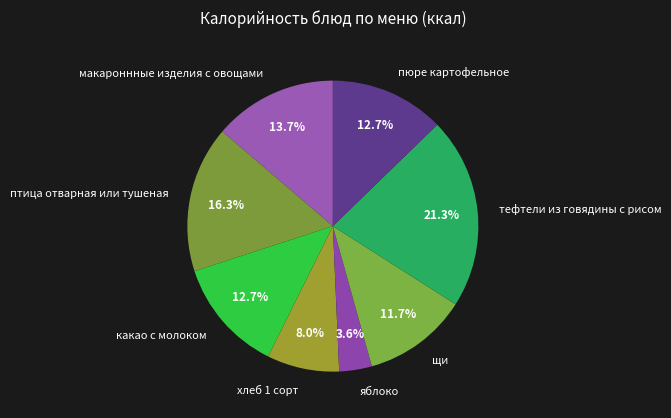

To the nearest percent, what is the combined percentage of макароннные изделия с овощами and щи?

25%